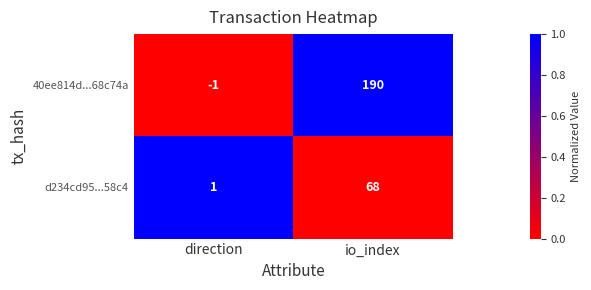

Is it true that 40ee814d...68c74a equals -2 at direction?

False